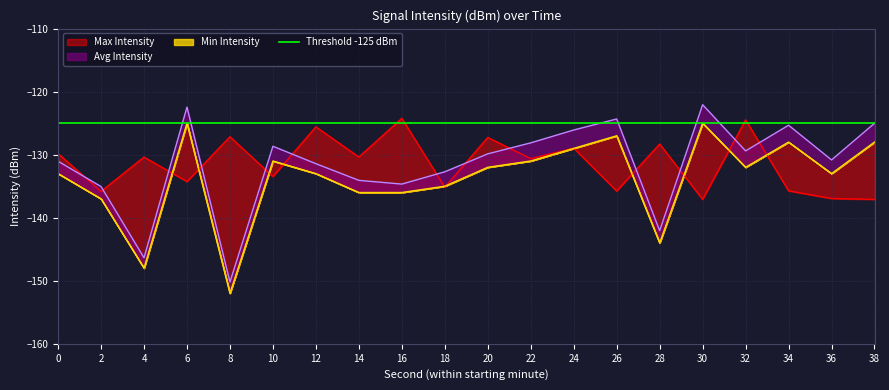

Which series has the largest range (max minus min)?

Avg Intensity